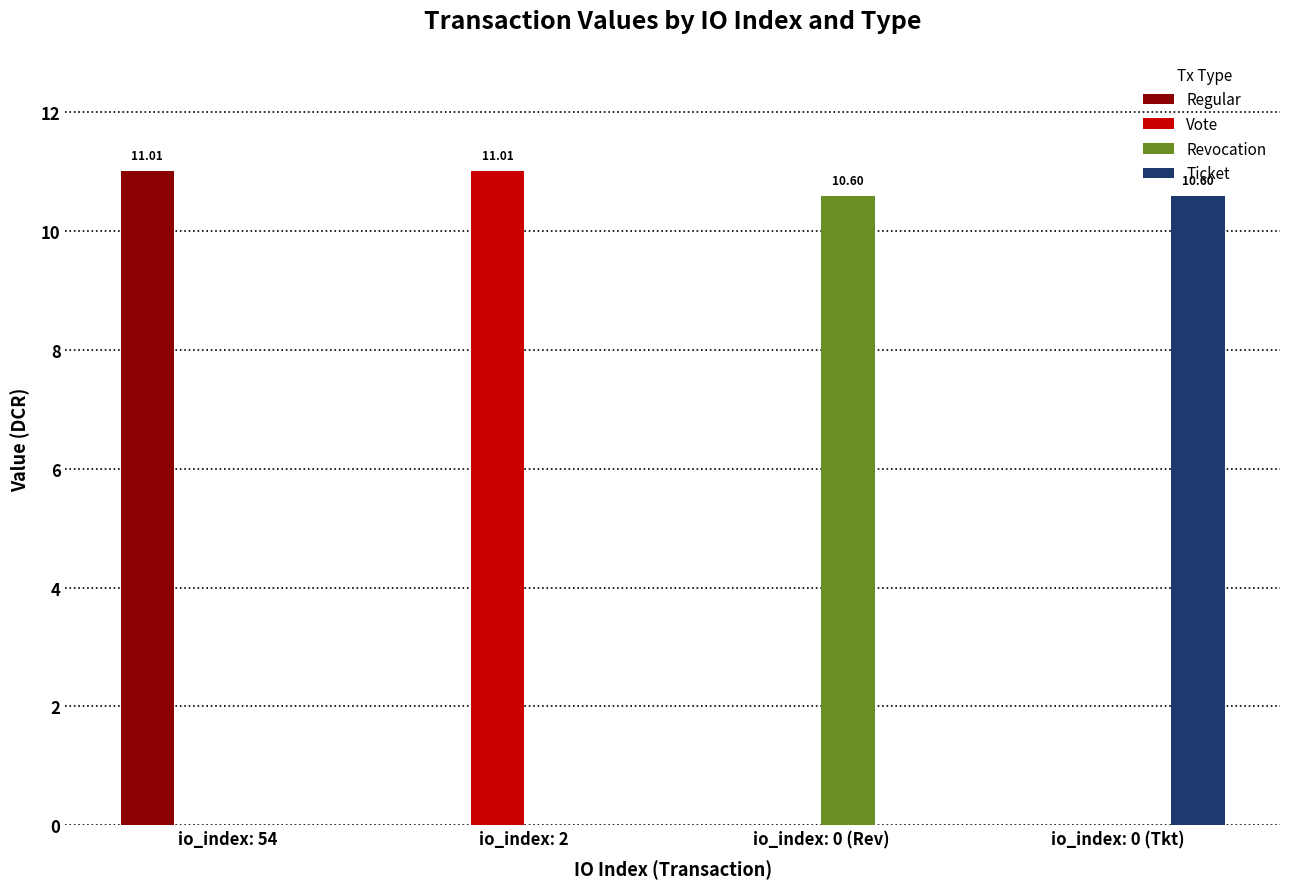

Is it true that Revocation equals 0.0 at io_index: 2?

True